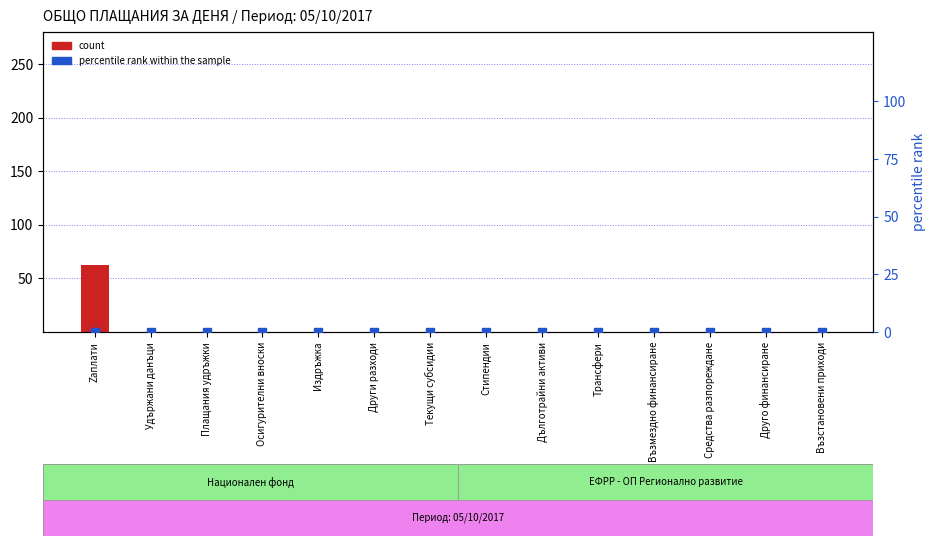

At how many categories does at least one series exceed 2?

1